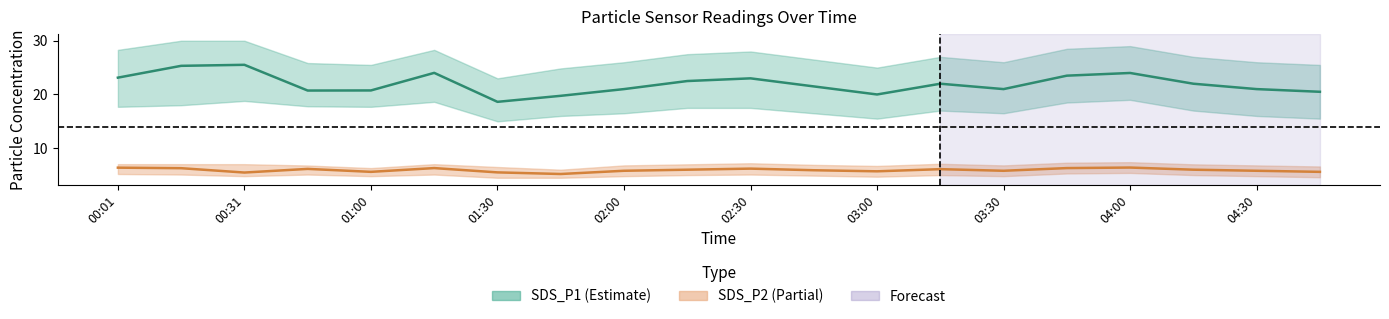

Reading left to right, extract all data points from this chart.

SDS_P1: 00:01=23.1	00:16=25.3	00:31=25.5	00:45=20.7	01:00=20.8	01:15=24.0	01:30=18.6	01:37=19.8	02:00=21.0	02:15=22.5	02:30=23.0	02:45=21.5	03:00=20.0	03:15=22.0	03:30=21.0	03:45=23.5	04:00=24.0	04:15=22.0	04:30=21.0	04:45=20.5
SDS_P1_upper: 00:01=28.3	00:16=30.0	00:31=30.0	00:45=25.9	01:00=25.5	01:15=28.3	01:30=23.0	01:37=24.9	02:00=26.0	02:15=27.5	02:30=28.0	02:45=26.5	03:00=25.0	03:15=27.0	03:30=26.0	03:45=28.5	04:00=29.0	04:15=27.0	04:30=26.0	04:45=25.5
SDS_P1_lower: 00:01=17.7	00:16=18.0	00:31=18.8	00:45=17.8	01:00=17.7	01:15=18.6	01:30=15.0	01:37=16.0	02:00=16.5	02:15=17.5	02:30=17.5	02:45=16.5	03:00=15.5	03:15=17.0	03:30=16.5	03:45=18.5	04:00=19.0	04:15=17.0	04:30=16.0	04:45=15.5
SDS_P2: 00:01=6.4	00:16=6.3	00:31=5.5	00:45=6.2	01:00=5.6	01:15=6.3	01:30=5.5	01:37=5.2	02:00=5.8	02:15=6.0	02:30=6.2	02:45=5.9	03:00=5.7	03:15=6.1	03:30=5.8	03:45=6.3	04:00=6.4	04:15=6.0	04:30=5.8	04:45=5.6
SDS_P2_upper: 00:01=7.0	00:16=7.0	00:31=7.0	00:45=6.8	01:00=6.3	01:15=7.0	01:30=6.5	01:37=6.0	02:00=6.8	02:15=7.0	02:30=7.2	02:45=6.9	03:00=6.7	03:15=7.1	03:30=6.8	03:45=7.3	04:00=7.4	04:15=7.0	04:30=6.8	04:45=6.6
SDS_P2_lower: 00:01=5.2	00:16=5.1	00:31=4.8	00:45=5.1	01:00=4.8	01:15=5.1	01:30=4.5	01:37=4.5	02:00=4.8	02:15=5.0	02:30=5.1	02:45=4.9	03:00=4.7	03:15=5.0	03:30=4.8	03:45=5.3	04:00=5.4	04:15=5.0	04:30=4.8	04:45=4.6